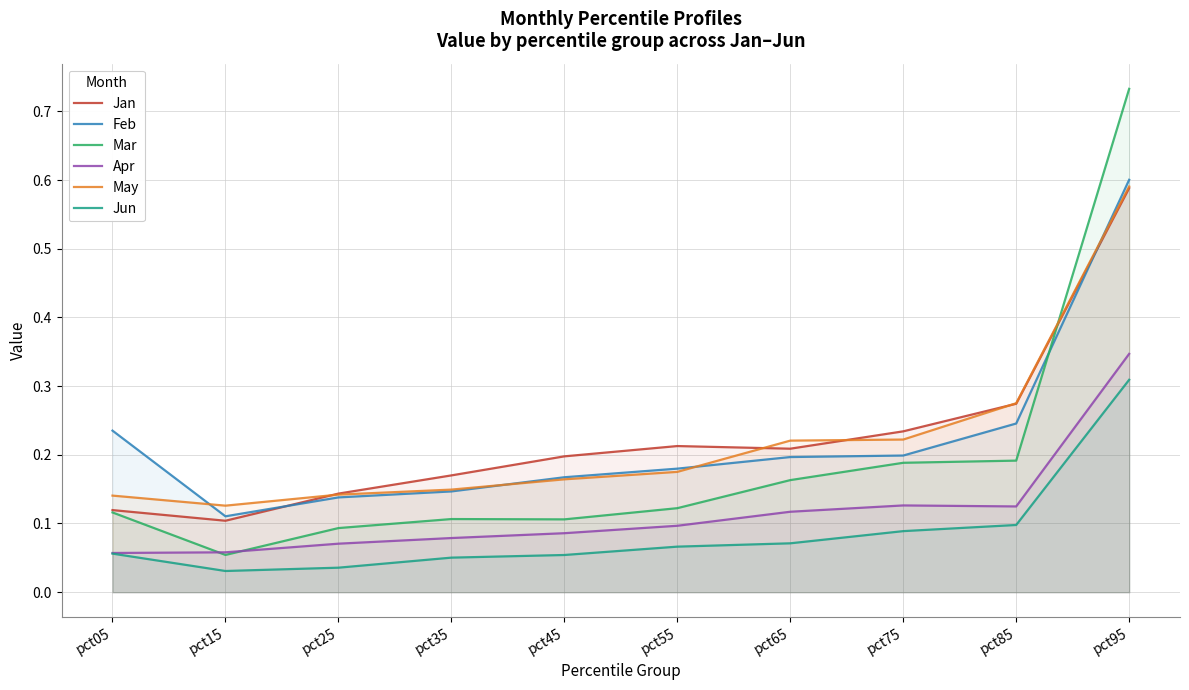

Reading left to right, what are all the values shown in this chart?

Jan: pct05=0.1	pct15=0.1	pct25=0.1	pct35=0.2	pct45=0.2	pct55=0.2	pct65=0.2	pct75=0.2	pct85=0.3	pct95=0.6
Feb: pct05=0.2	pct15=0.1	pct25=0.1	pct35=0.1	pct45=0.2	pct55=0.2	pct65=0.2	pct75=0.2	pct85=0.2	pct95=0.6
Mar: pct05=0.1	pct15=0.1	pct25=0.1	pct35=0.1	pct45=0.1	pct55=0.1	pct65=0.2	pct75=0.2	pct85=0.2	pct95=0.7
Apr: pct05=0.1	pct15=0.1	pct25=0.1	pct35=0.1	pct45=0.1	pct55=0.1	pct65=0.1	pct75=0.1	pct85=0.1	pct95=0.3
May: pct05=0.1	pct15=0.1	pct25=0.1	pct35=0.1	pct45=0.2	pct55=0.2	pct65=0.2	pct75=0.2	pct85=0.3	pct95=0.6
Jun: pct05=0.1	pct15=0.0	pct25=0.0	pct35=0.1	pct45=0.1	pct55=0.1	pct65=0.1	pct75=0.1	pct85=0.1	pct95=0.3